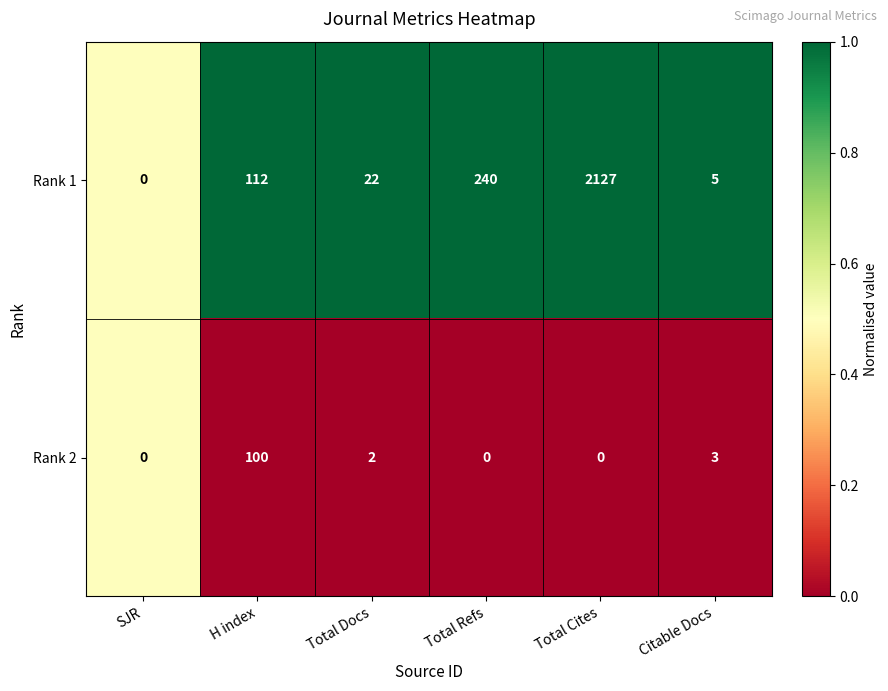

List the series in order of their overall mean, highest first.

Rank 1, Rank 2